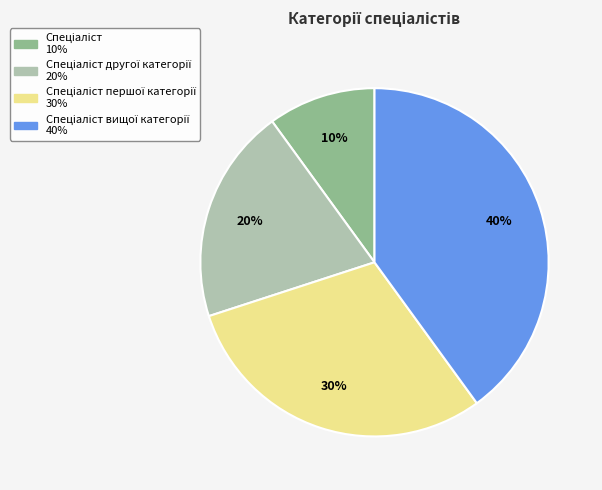

To the nearest percent, what is the average slice percentage?

25%